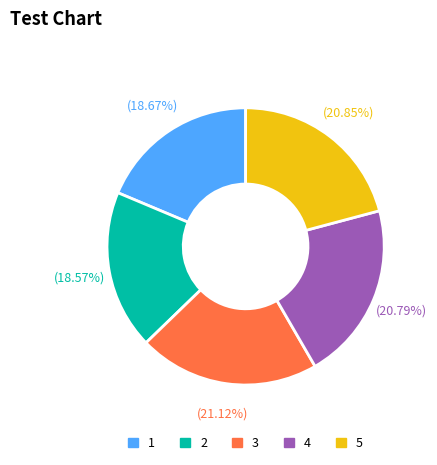

What percentage is the 1 slice, to the nearest percent?

19%